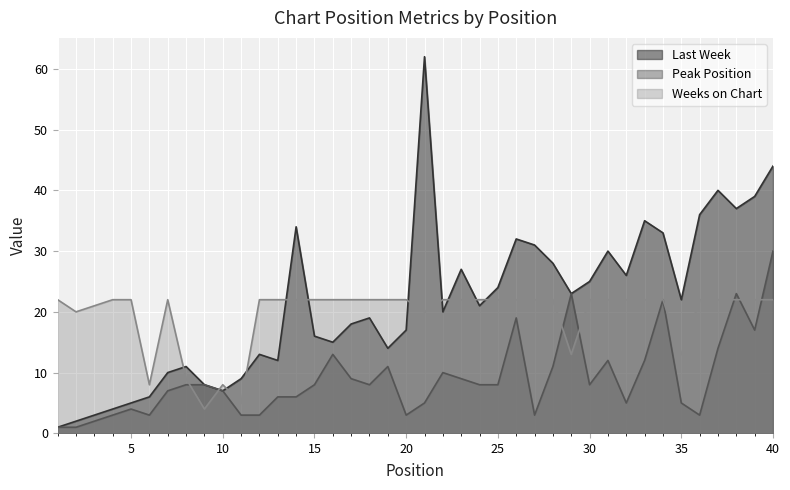

True or false: Last Week has more than 0 points higher than both neighbors.

True